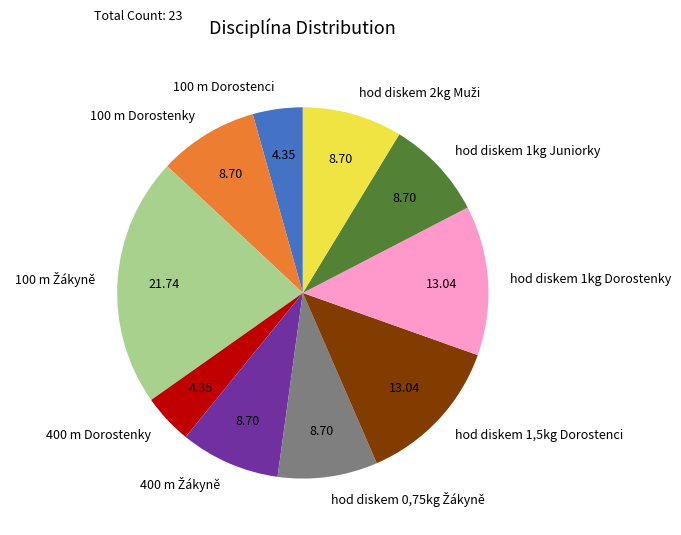

Is there any slice that represents more than half of the pie?

No